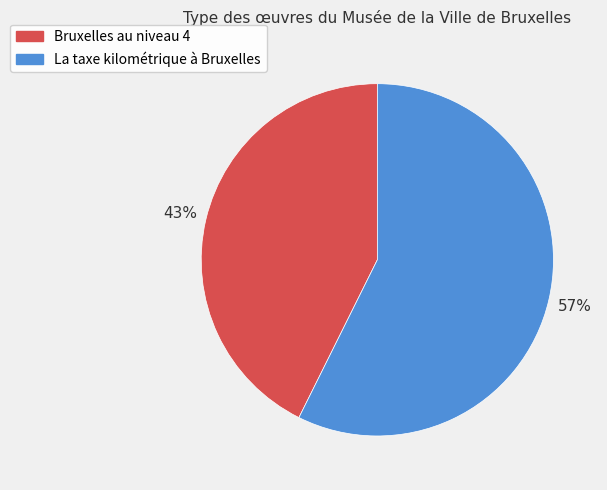

To the nearest percent, what is the combined percentage of Bruxelles au niveau 4 and La taxe kilométrique à Bruxelles?

100%